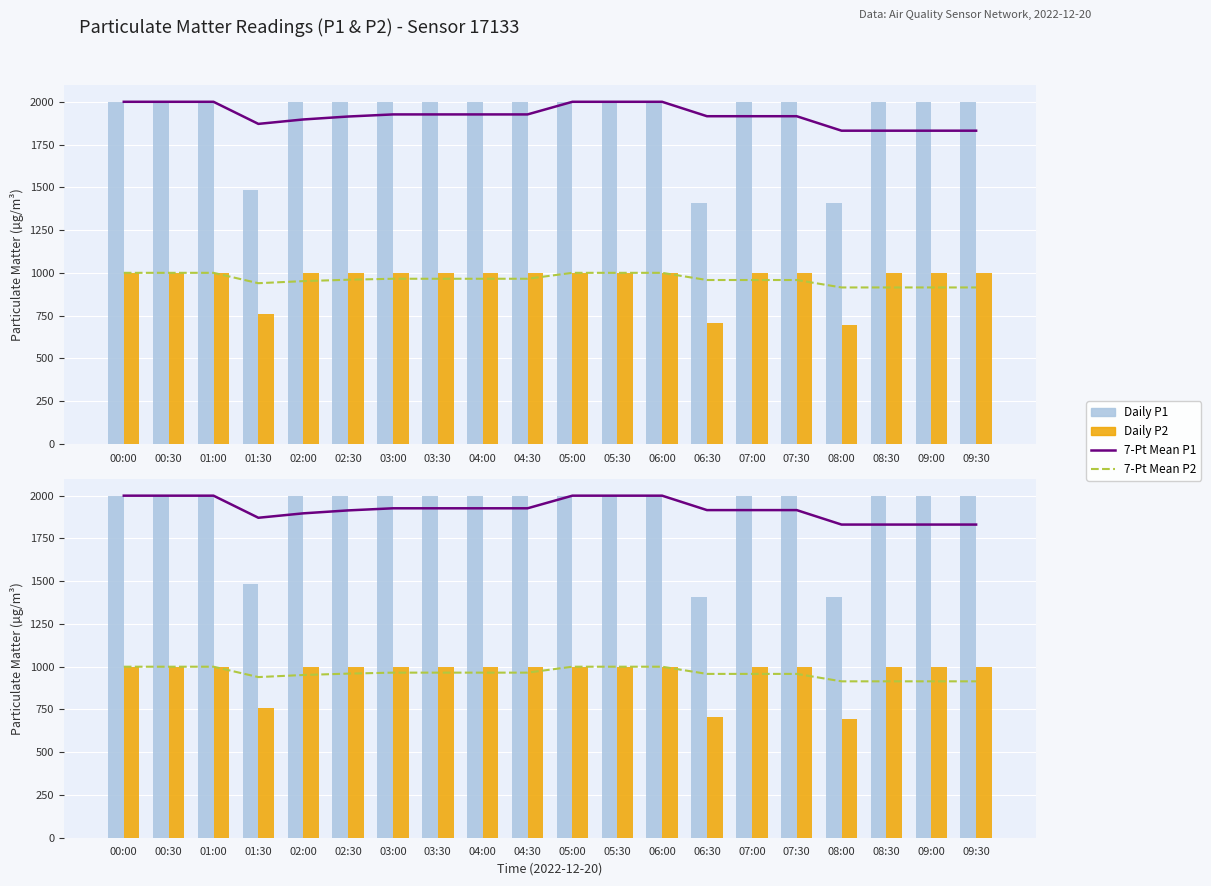

What is the minimum value for Daily P1?

1407.7